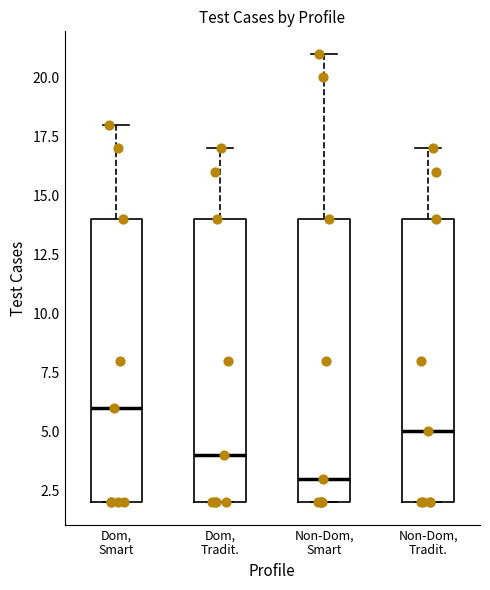

Reading left to right, transcribe this box plot: for each box, give where its median line is, the range the box spans, and where its two whiskers end, as read against the y-axis. The values are not printed on the chart, so give them approximately, as read against the axis.

Dom, Smart: median 6, box 2 to 14, whiskers 2 to 18
Dom, Tradit.: median 4, box 2 to 14, whiskers 2 to 17
Non-Dom, Smart: median 3, box 2 to 14, whiskers 2 to 21
Non-Dom, Tradit.: median 5, box 2 to 14, whiskers 2 to 17